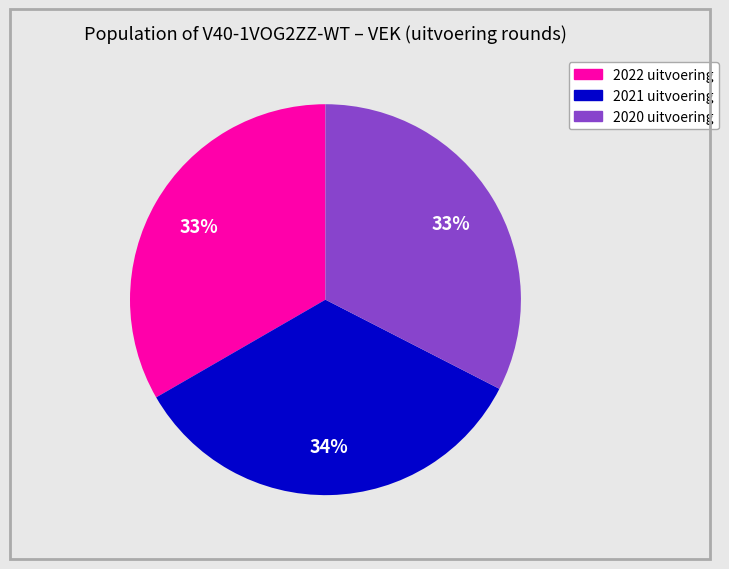

To the nearest percent, what portion does 2020 uitvoering represent?

33%